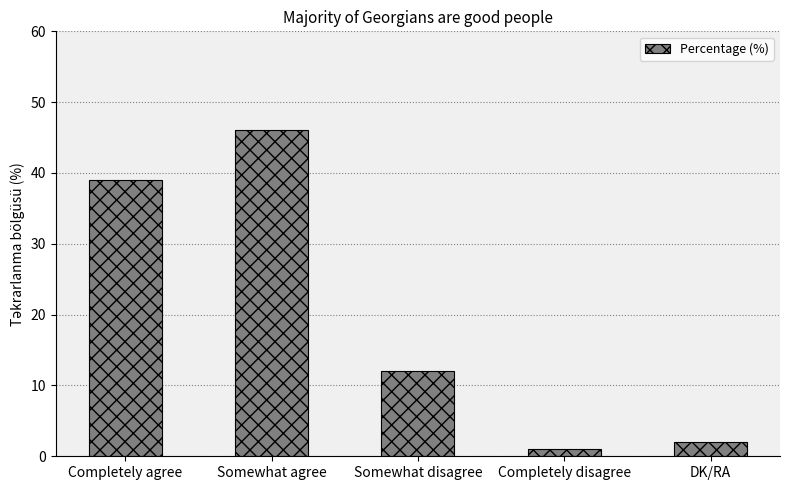

The value at Completely agree is 39. True or false?

True